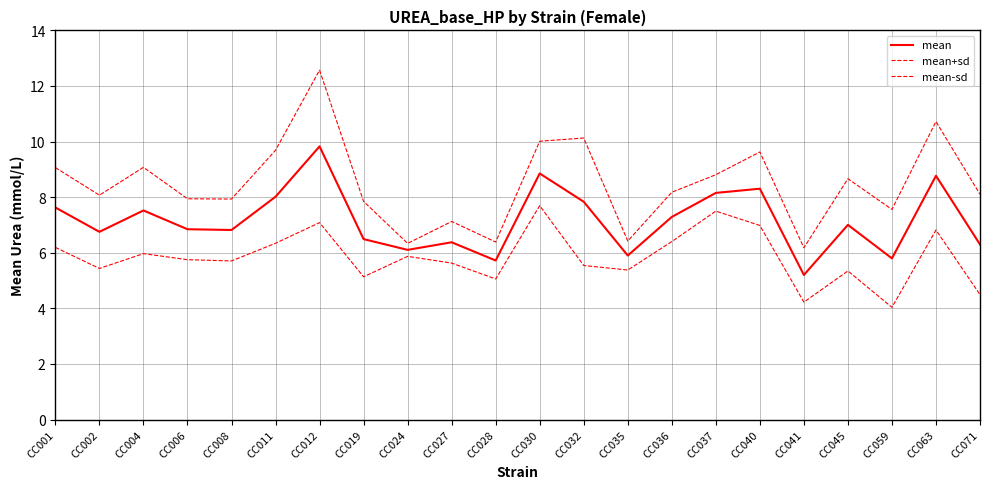

What is the difference between the maximum and minimum values in the mean series?

4.6